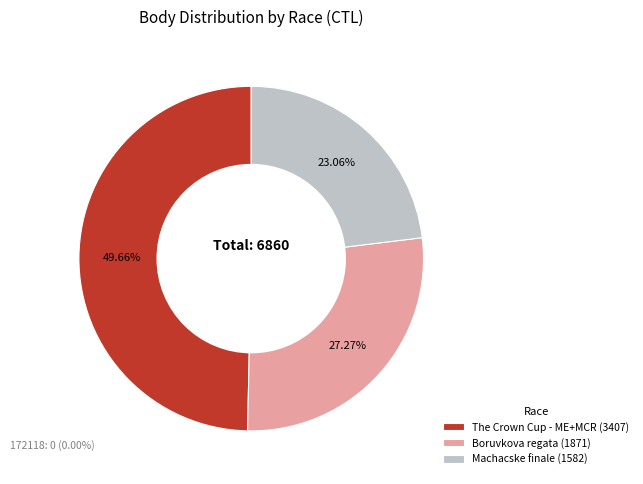

Rank the categories by value from lowest to highest.

Machacske finale (1582), Boruvkova regata (1871), The Crown Cup - ME+MCR (3407)